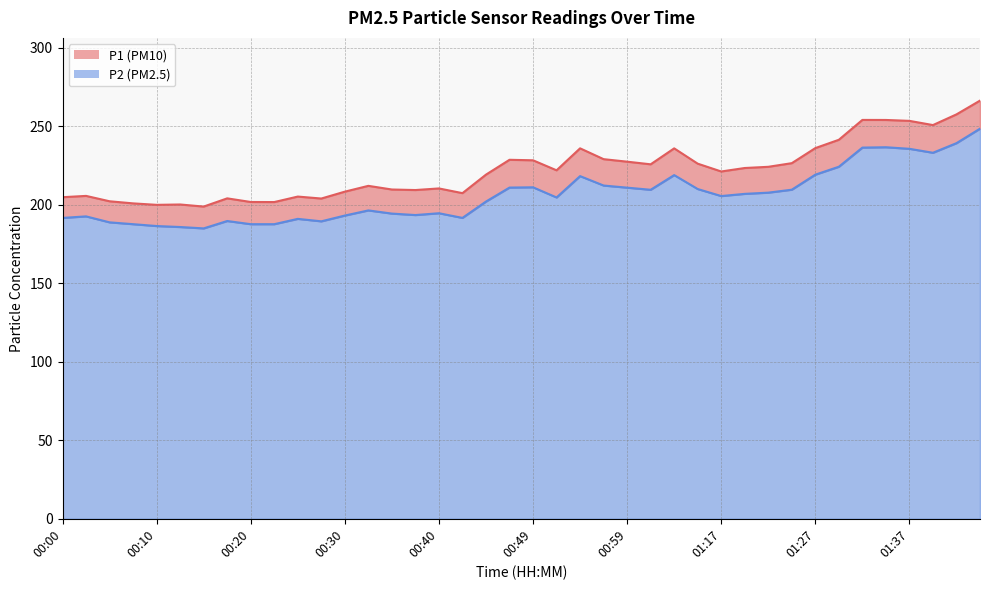

What is the spread (max minus min) of values at 01:35?

17.4